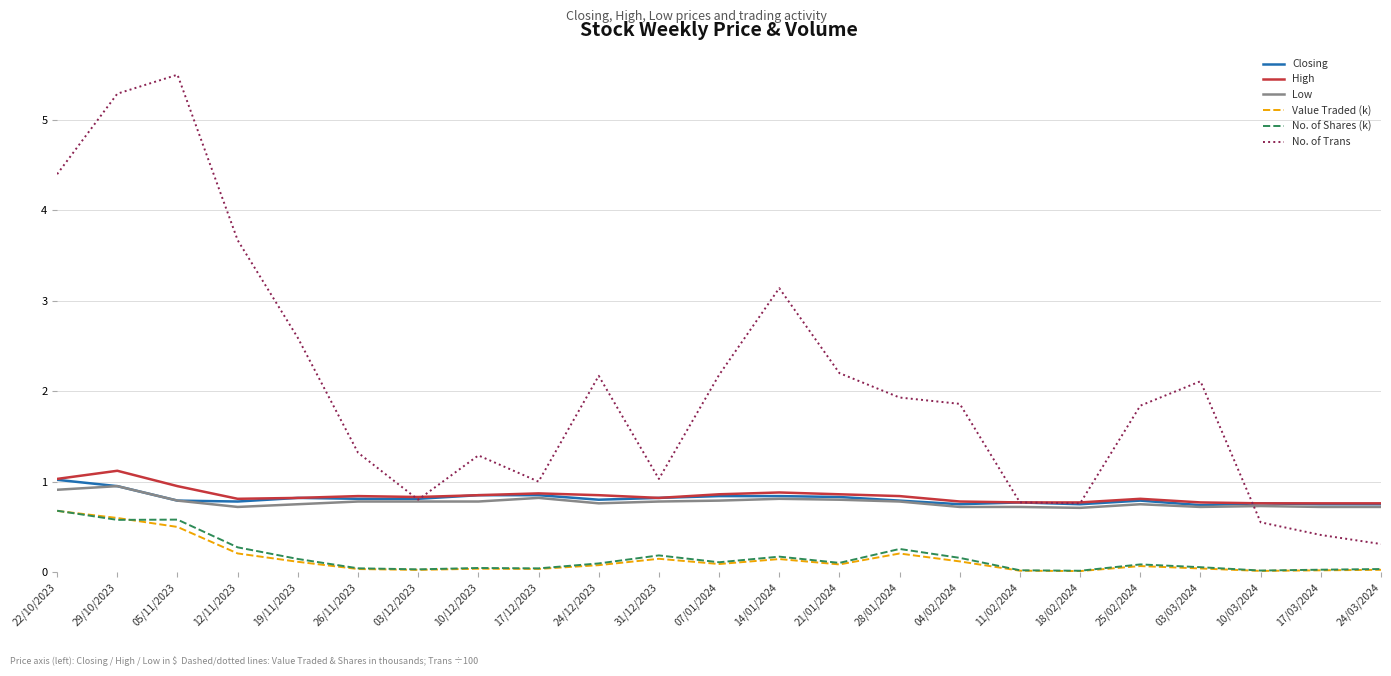

What position from the left is 22/10/2023?

1